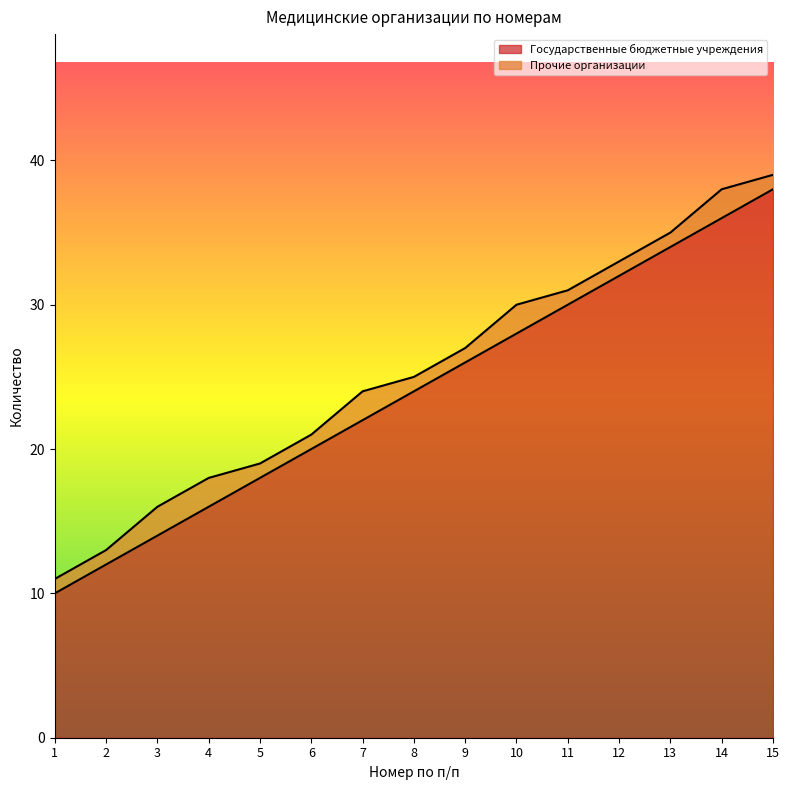

How many lines are shown in the chart?

2